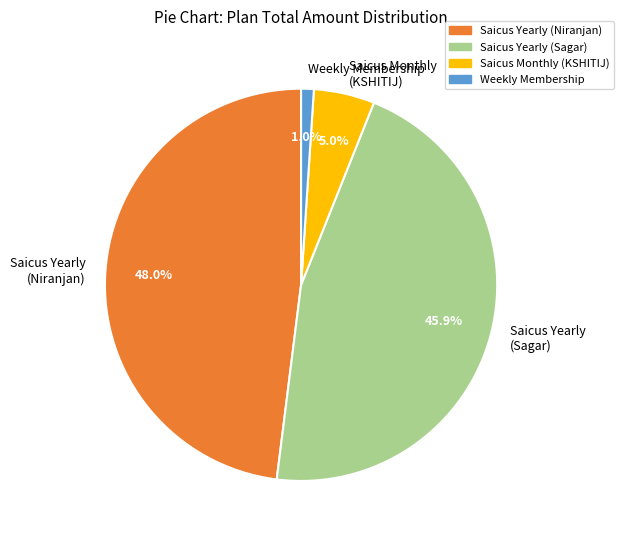

Rank the categories by value from lowest to highest.

Weekly Membership, Saicus Monthly (KSHITIJ), Saicus Yearly (Sagar), Saicus Yearly (Niranjan)